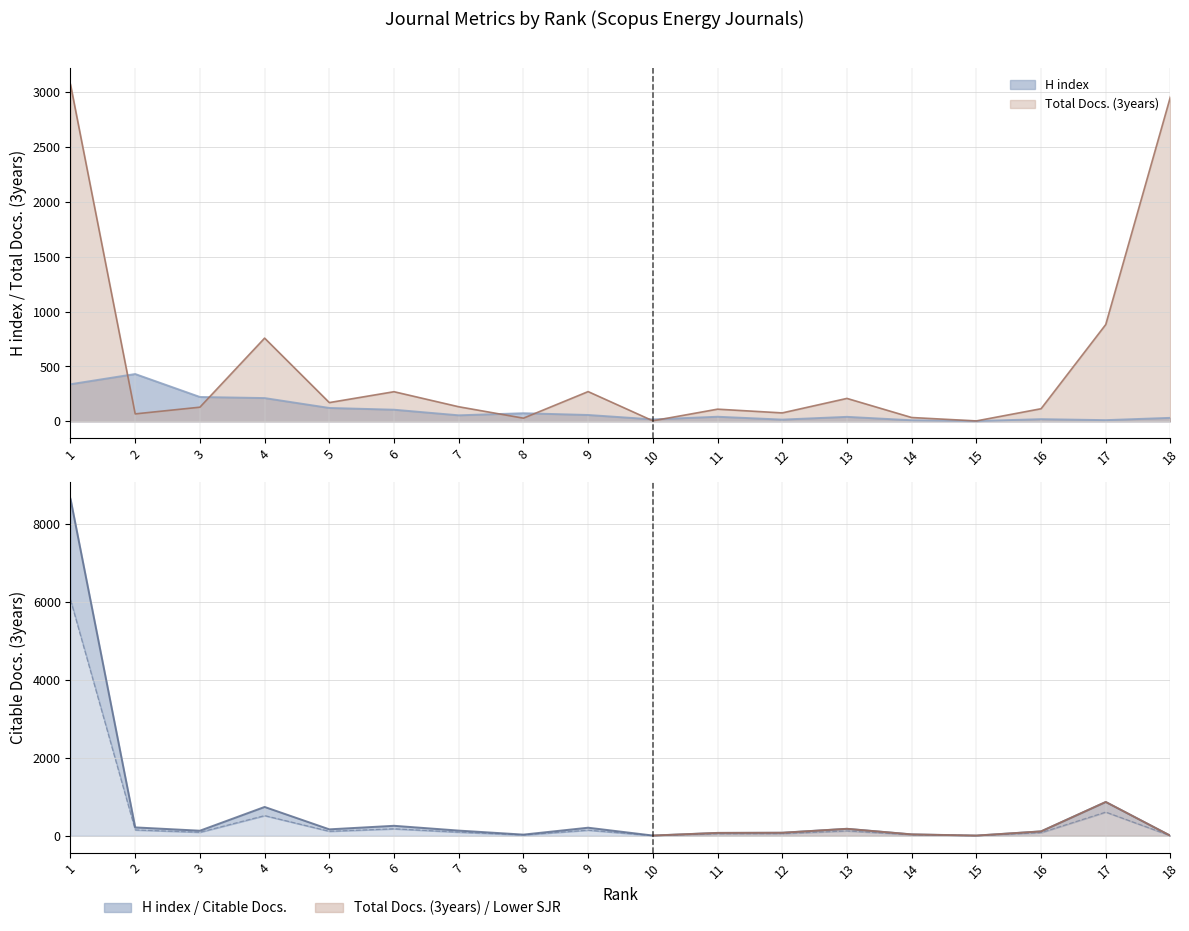

What is the total value across all series at 17?

1759